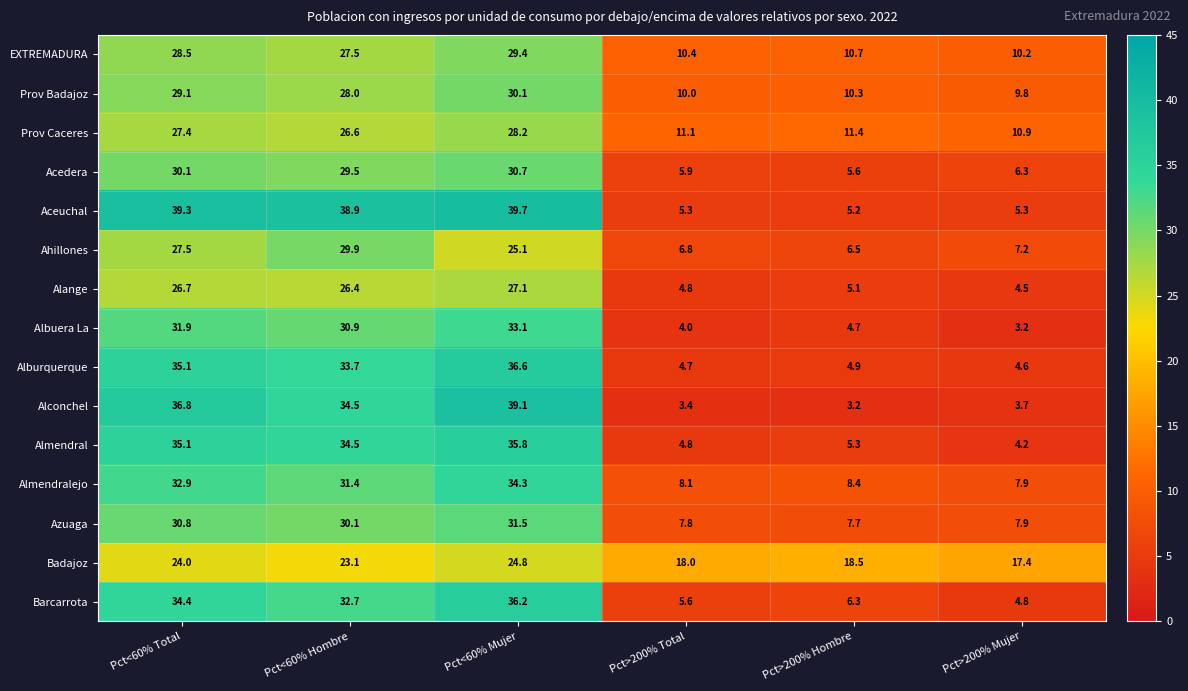

Count the number of categories in the chart.

6